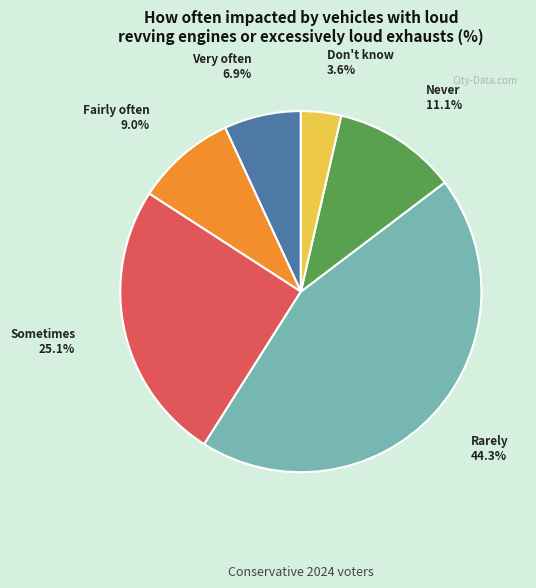

True or false: Never accounts for 19% of the total.

False